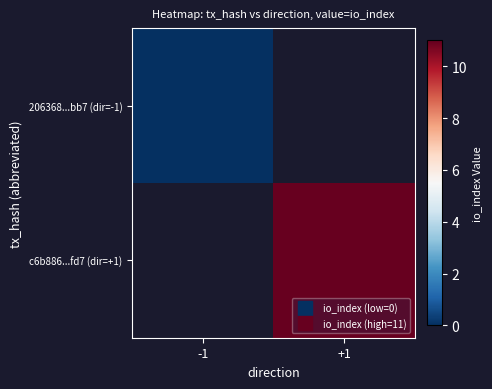

At which category does the chart reach its peak across all series?

+1